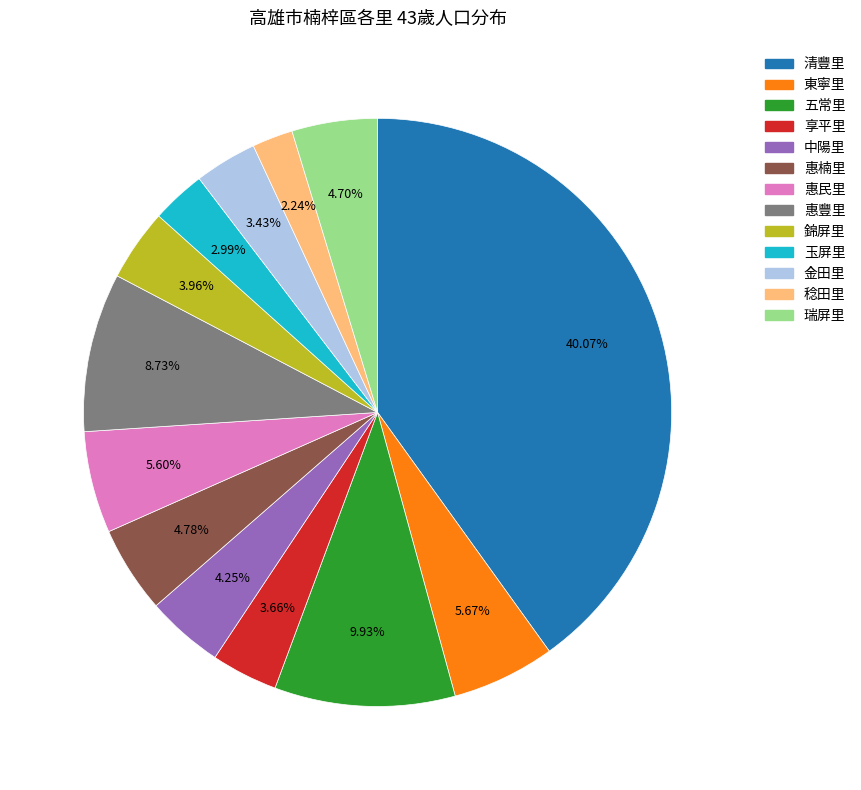

Is there a majority slice in this chart?

No